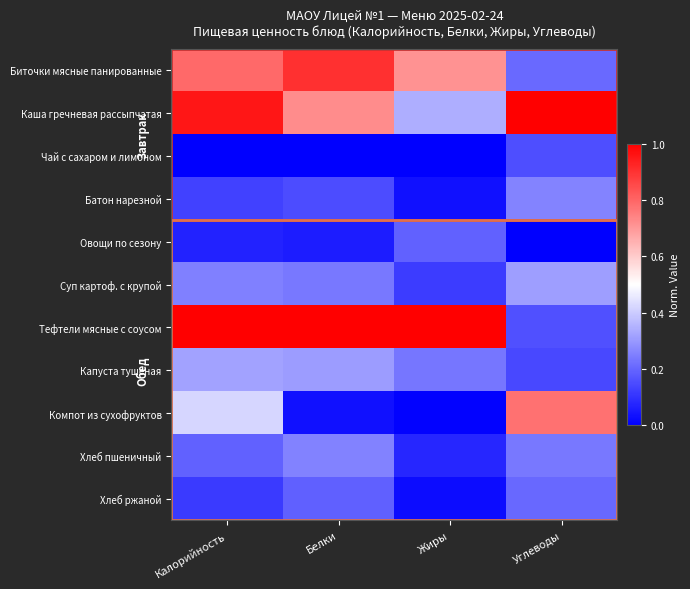

Reading left to right, list all the values displayed in this chart.

Биточки мясные панированные: Калорийность=0.8	Белки=0.9	Жиры=0.7	Углеводы=0.2
Каша гречневая рассыпчатая: Калорийность=1.0	Белки=0.7	Жиры=0.3	Углеводы=1.0
Чай с сахаром и лимоном: Калорийность=0.0	Белки=0.0	Жиры=0.0	Углеводы=0.2
Батон нарезной: Калорийность=0.1	Белки=0.1	Жиры=0.0	Углеводы=0.3
Овощи по сезону: Калорийность=0.1	Белки=0.1	Жиры=0.2	Углеводы=0.0
Суп картоф. с крупой: Калорийность=0.3	Белки=0.2	Жиры=0.1	Углеводы=0.3
Тефтели мясные с соусом: Калорийность=1.0	Белки=1.0	Жиры=1.0	Углеводы=0.2
Капуста тушеная: Калорийность=0.3	Белки=0.3	Жиры=0.2	Углеводы=0.1
Компот из сухофруктов: Калорийность=0.4	Белки=0.0	Жиры=0.0	Углеводы=0.8
Хлеб пшеничный: Калорийность=0.2	Белки=0.3	Жиры=0.1	Углеводы=0.2
Хлеб ржаной: Калорийность=0.1	Белки=0.2	Жиры=0.0	Углеводы=0.2